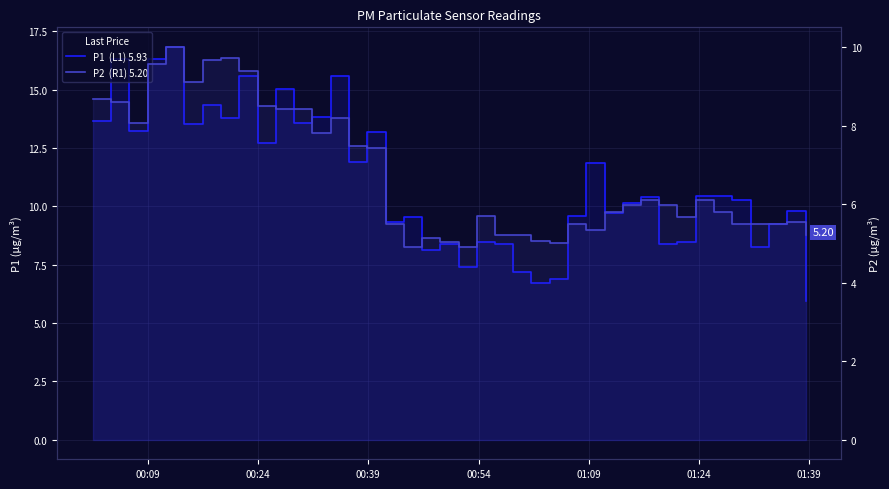

Reading left to right, what are all the values shown in this chart?

P1  (L1) 5.93: 13.7	16.3	13.2	16.3	16.8	13.5	14.3	13.8	15.6	12.7	15.0	13.6	13.8	15.6	11.9	13.2	9.3	9.5	8.1	8.4	7.4	8.5	8.4	7.2	6.7	6.9	9.6	11.9	9.7	10.1	10.4	8.4	8.5	10.4	10.4	10.3	8.3	9.2	9.8	5.9
P2  (R1) 5.20: 8.7	8.6	8.1	9.6	10.0	9.1	9.7	9.7	9.4	8.5	8.4	8.4	7.8	8.2	7.5	7.4	5.5	4.9	5.1	5.0	4.9	5.7	5.2	5.2	5.1	5.0	5.5	5.3	5.8	6.0	6.1	6.0	5.7	6.1	5.8	5.5	5.5	5.5	5.5	5.2